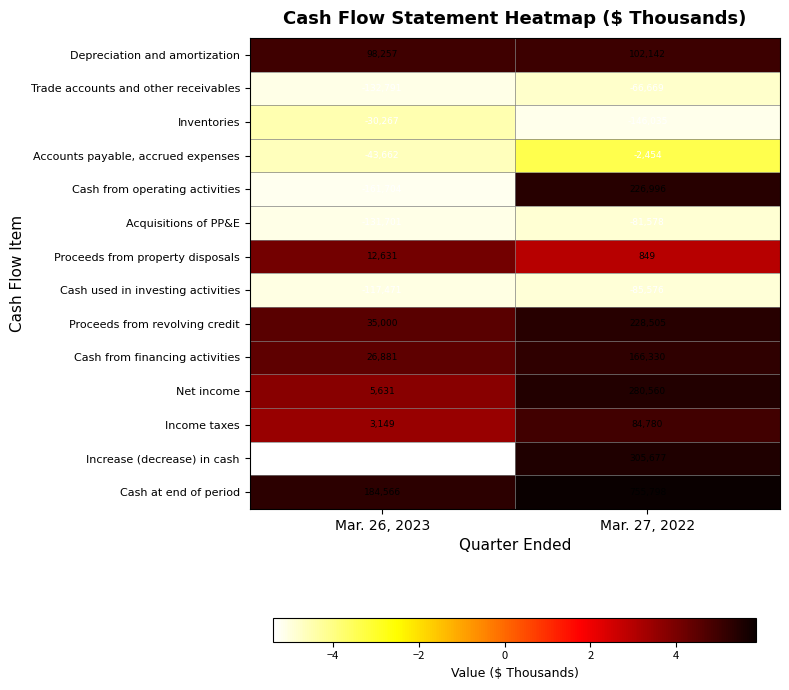

What is the sum of all Accounts payable, accrued expenses values?

-46116